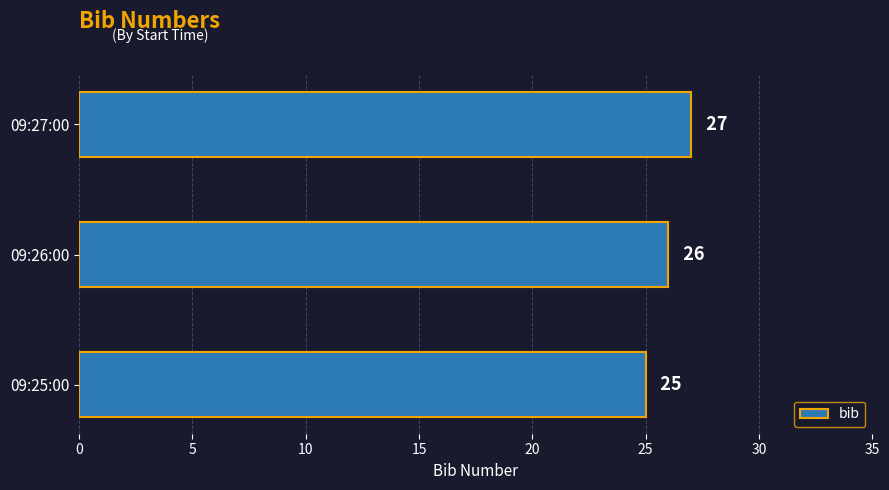

Count the values in the range 25 to 27.

3